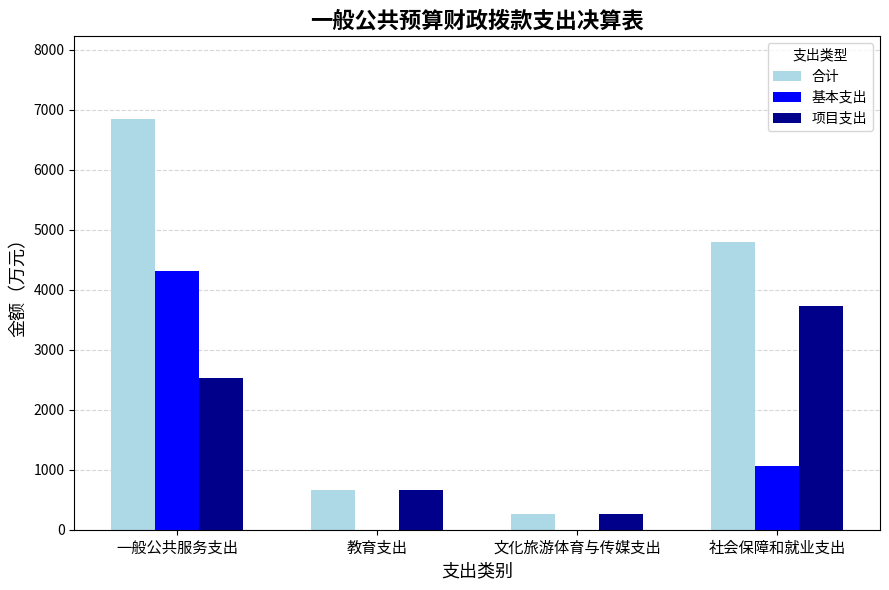

The value of 合计 at 教育支出 is 660.8. True or false?

True